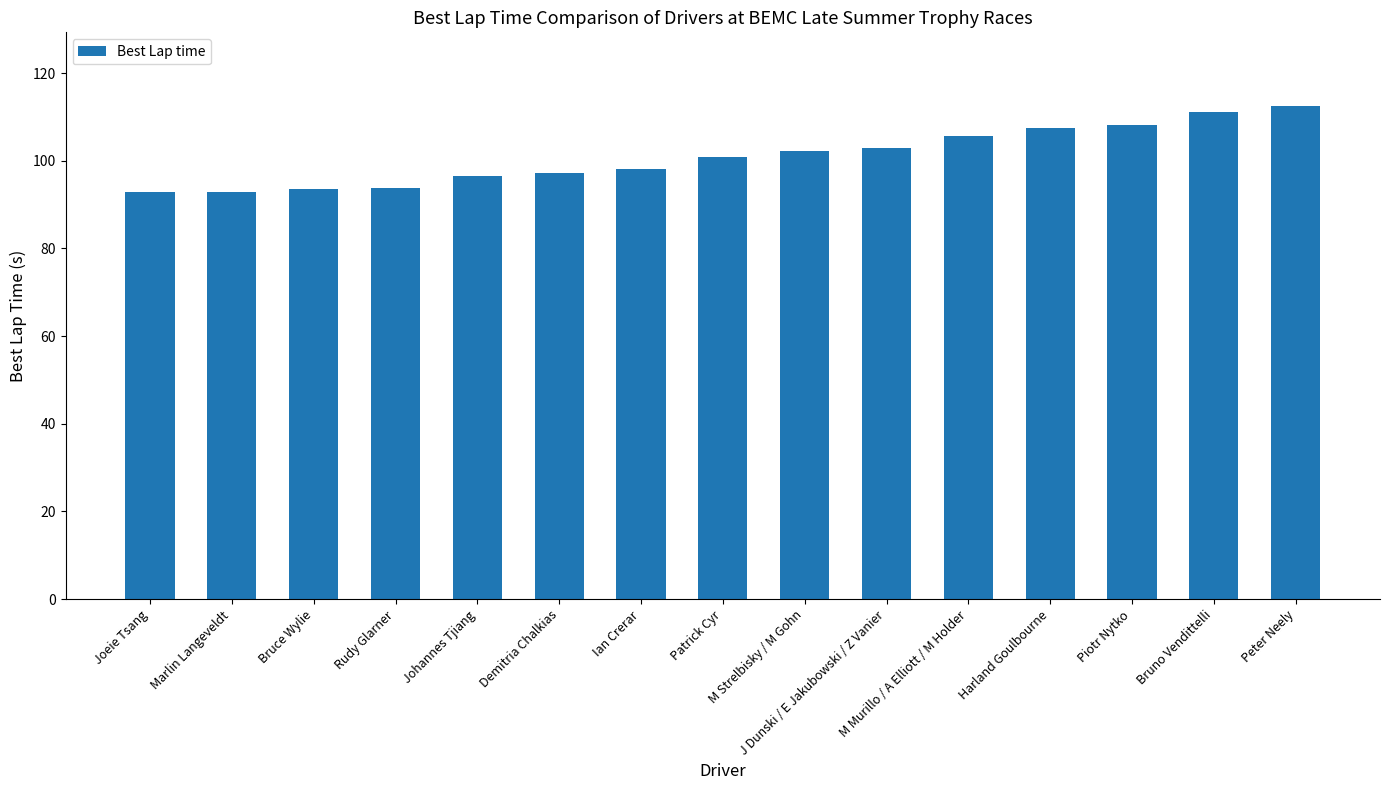

What is the difference between the values at Harland Goulbourne and Joeie Tsang?

14.7